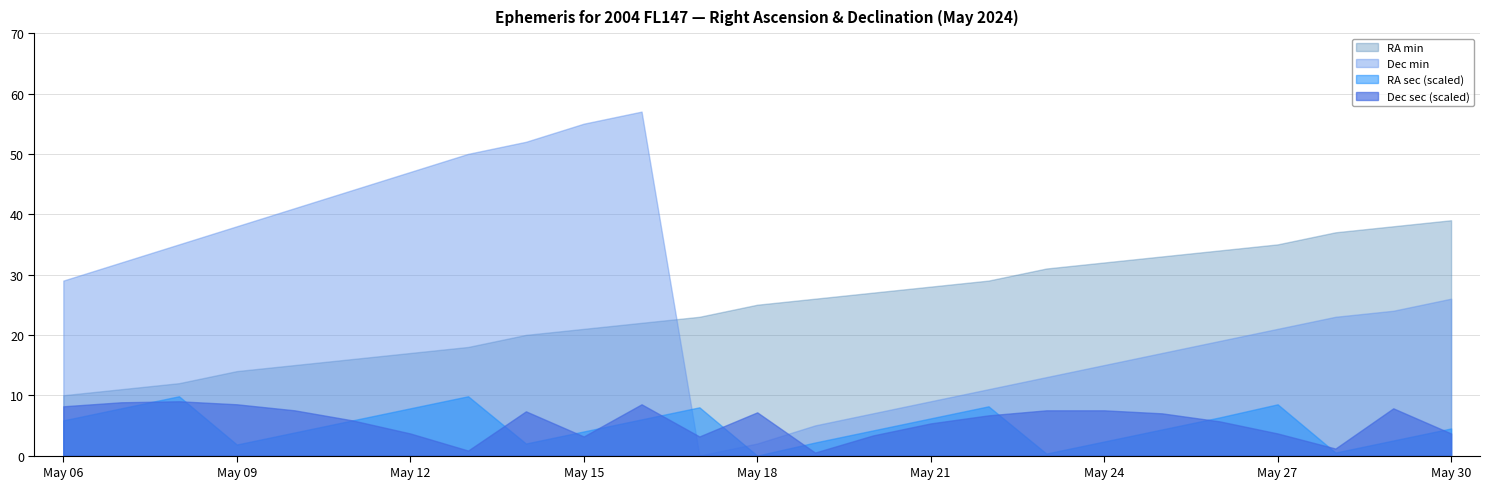

The Dec min series shows 9.0 at May 21. True or false?

True